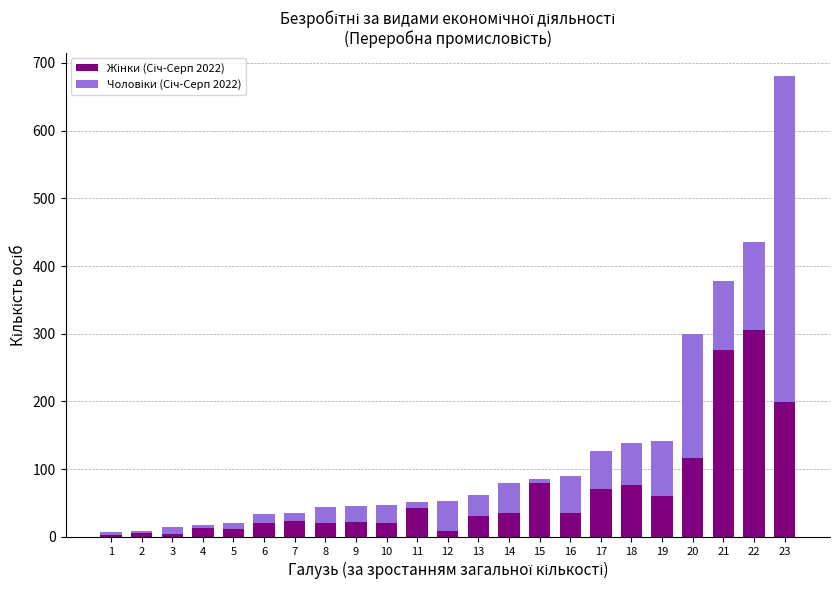

At which category is the sum across all series the highest?

23